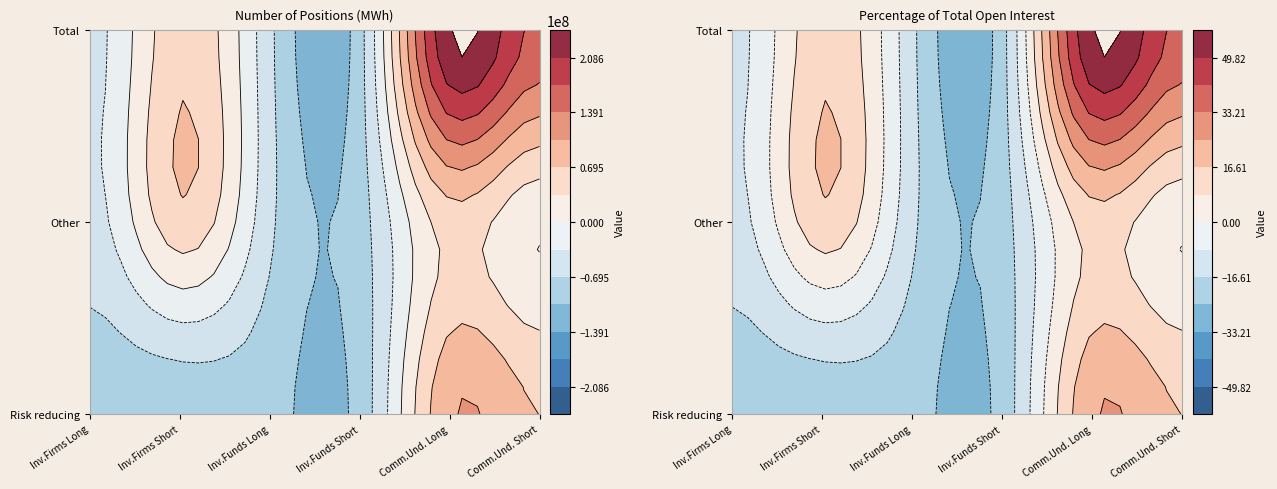

At 5, list the series in order from smallest to largest.

Other, Risk reducing, Total